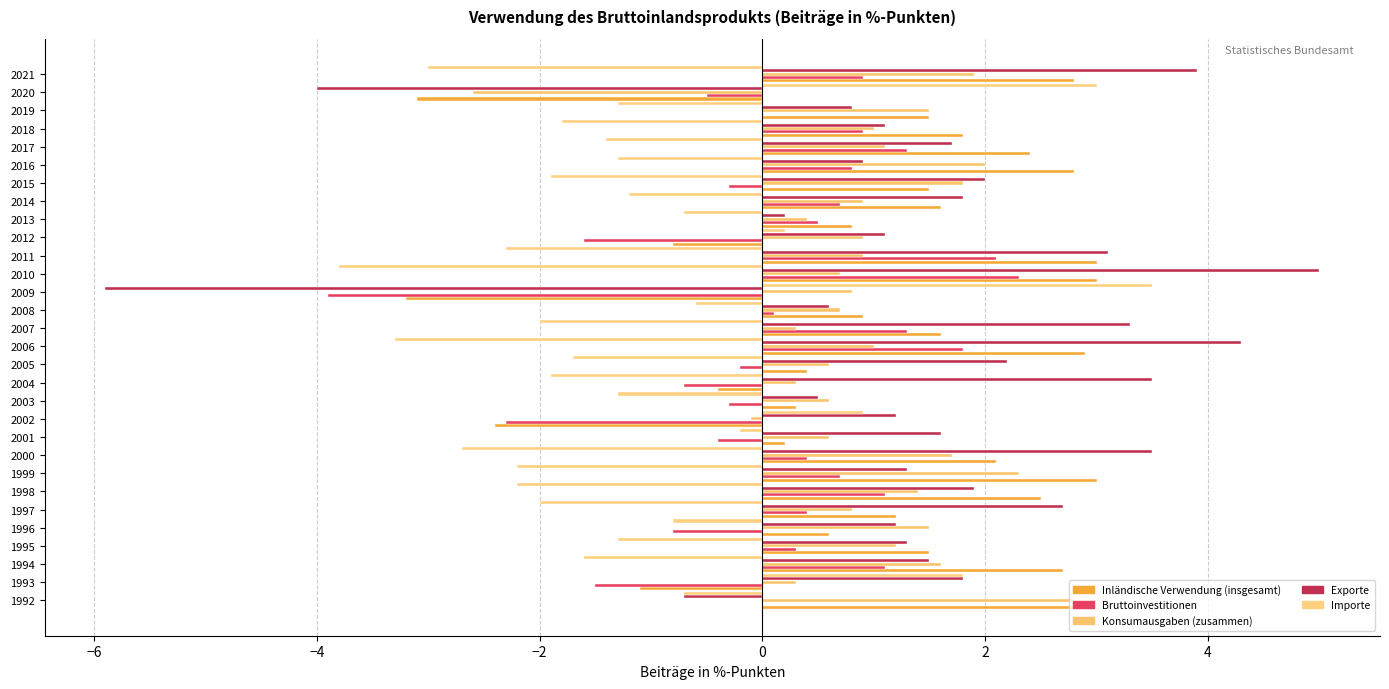

Which series has the widest spread of values?

Exporte